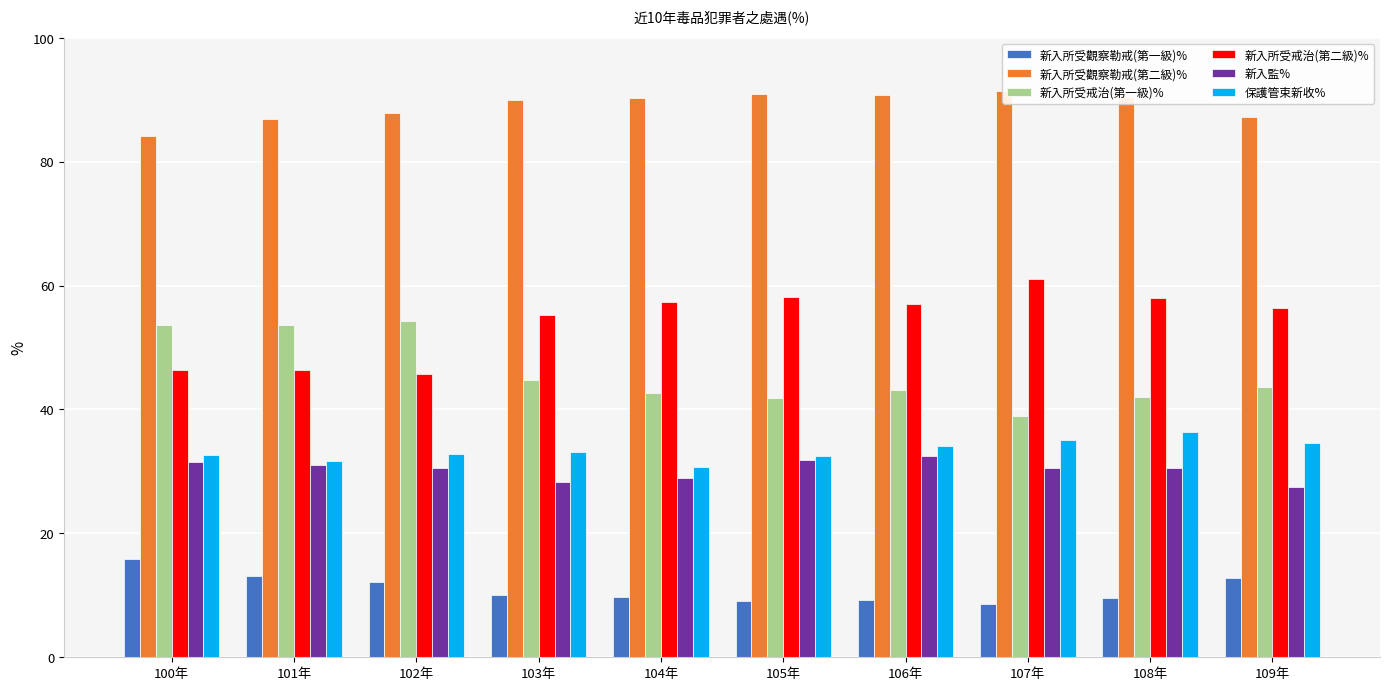

What is the maximum value for 新入所受戒治(第二級)%?

61.1